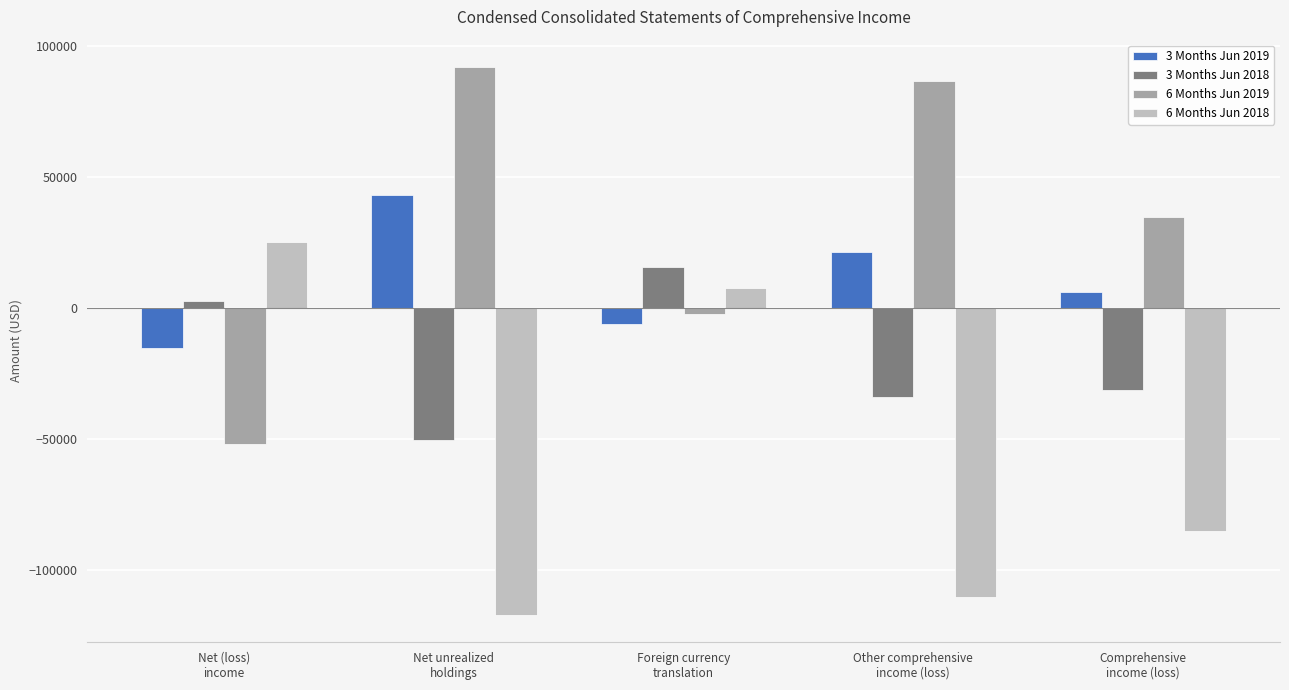

What is the label of the 2nd bar from the right?

Other comprehensive
income (loss)